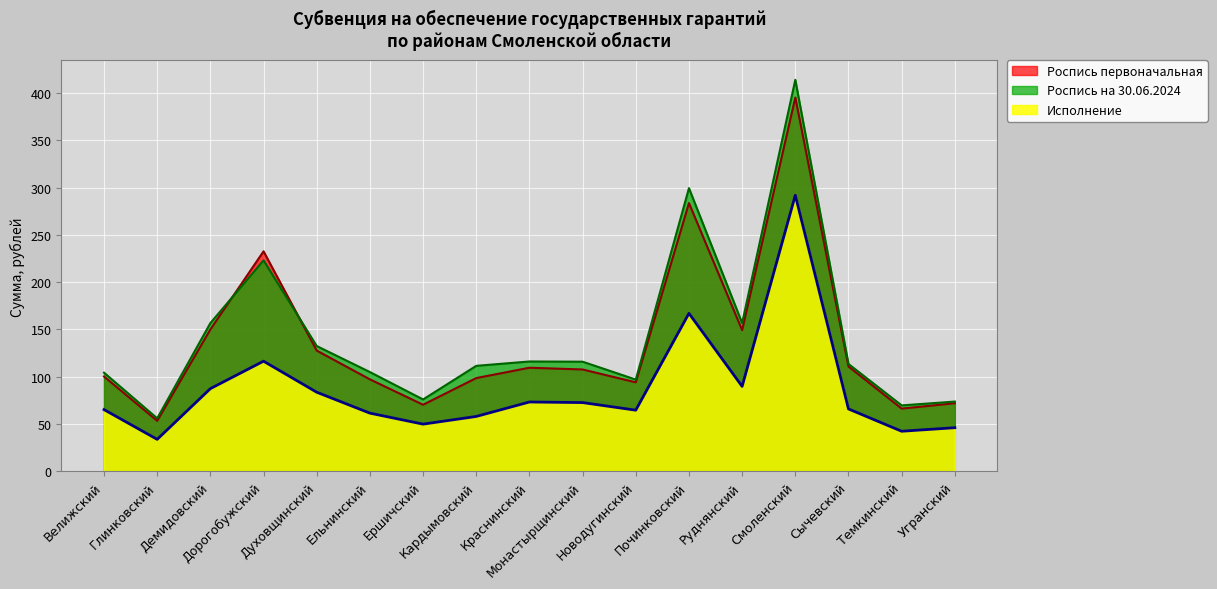

What value does the Роспись первоначальная series have at Новодугинский?

94.1